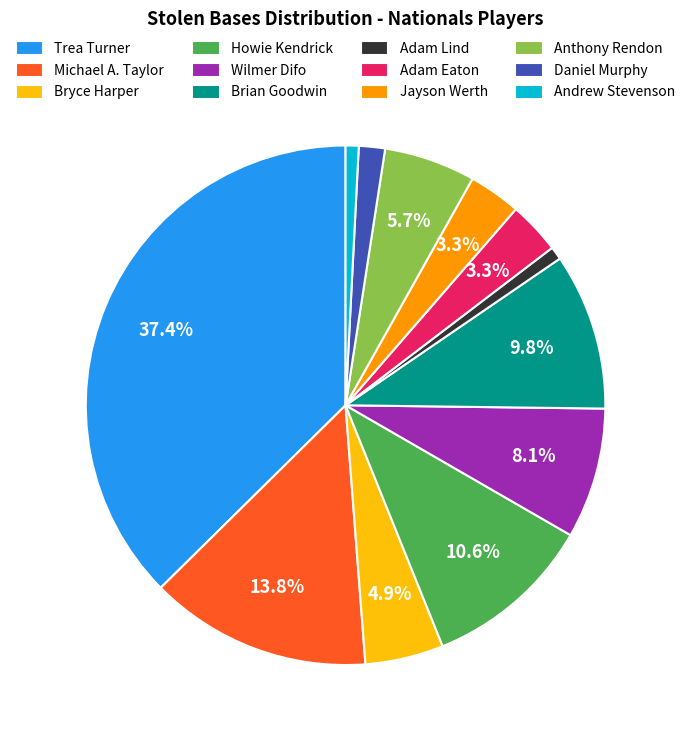

True or false: Adam Eaton accounts for 3% of the total.

True